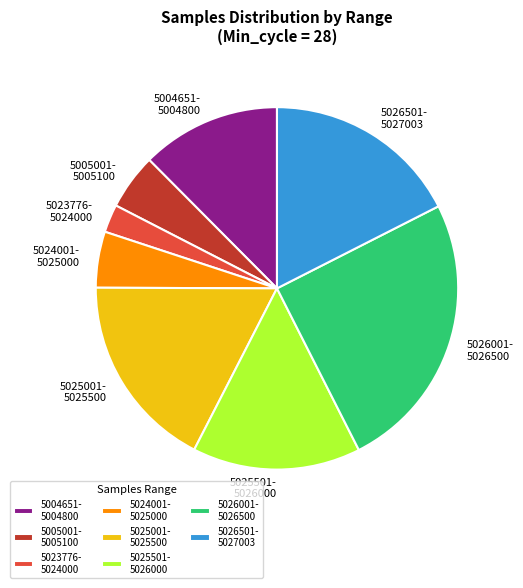

Which has a higher value, 5024001- 5025000 or 5023776- 5024000?

5024001- 5025000